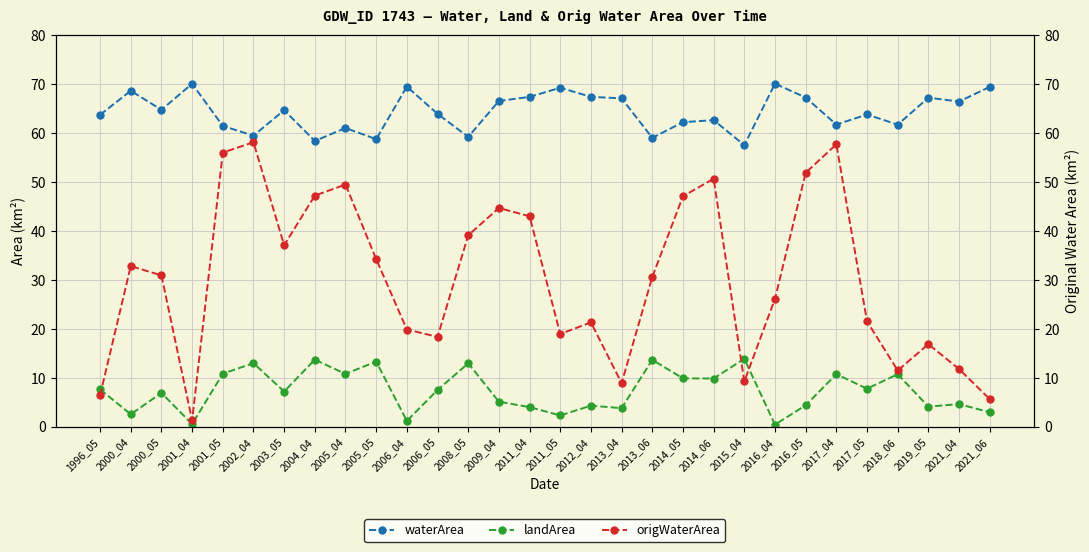

Reading right to left, what are all the values shown in this chart?

waterArea: 2021_06=69.3	2021_04=66.3	2019_05=67.1	2018_06=61.6	2017_05=63.7	2017_04=61.6	2016_05=67.2	2016_04=70.0	2015_04=57.4	2014_06=62.5	2014_05=62.1	2013_06=58.9	2013_04=67.0	2012_04=67.3	2011_05=69.1	2011_04=67.3	2009_04=66.4	2008_05=59.1	2006_05=63.8	2006_04=69.4	2005_05=58.6	2005_04=60.9	2004_04=58.3	2003_05=64.6	2002_04=59.4	2001_05=61.4	2001_04=70.0	2000_05=64.6	2000_04=68.5	1996_05=63.6
landArea: 2021_06=2.9	2021_04=4.6	2019_05=4.1	2018_06=10.7	2017_05=7.7	2017_04=10.7	2016_05=4.3	2016_04=0.4	2015_04=13.8	2014_06=9.8	2014_05=9.8	2013_06=13.6	2013_04=3.8	2012_04=4.3	2011_05=2.3	2011_04=4.0	2009_04=5.1	2008_05=12.9	2006_05=7.5	2006_04=1.1	2005_05=13.3	2005_04=10.7	2004_04=13.7	2003_05=7.1	2002_04=12.9	2001_05=10.8	2001_04=0.5	2000_05=6.9	2000_04=2.5	1996_05=7.6
origWaterArea: 2021_06=5.6	2021_04=11.7	2019_05=16.8	2018_06=11.4	2017_05=21.5	2017_04=57.6	2016_05=51.8	2016_04=26.1	2015_04=9.2	2014_06=50.6	2014_05=47.0	2013_06=30.5	2013_04=8.9	2012_04=21.3	2011_05=18.9	2011_04=42.9	2009_04=44.6	2008_05=39.0	2006_05=18.3	2006_04=19.8	2005_05=34.2	2005_04=49.4	2004_04=47.1	2003_05=37.0	2002_04=58.0	2001_05=55.9	2001_04=1.2	2000_05=30.9	2000_04=32.7	1996_05=6.4